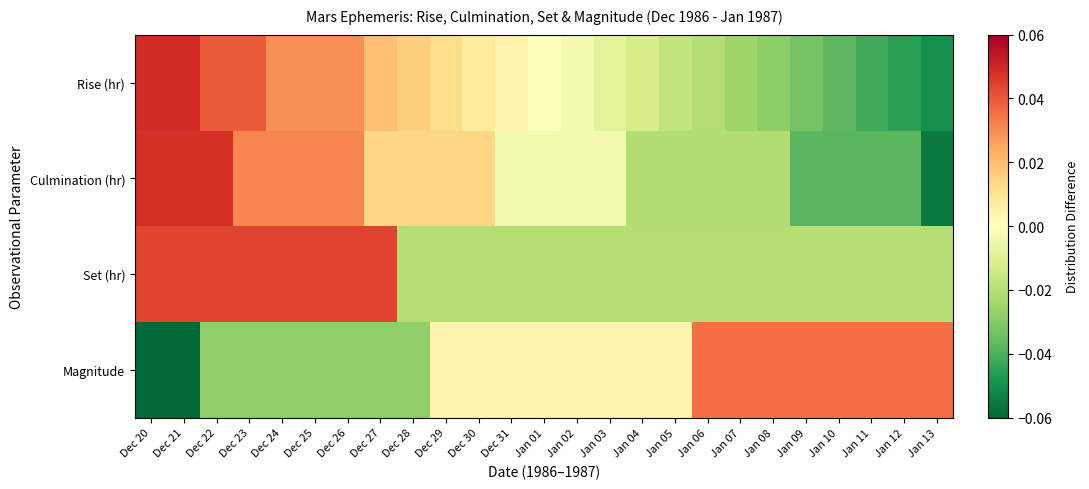

At Dec 30, list the series in order from largest to smallest.

Culmination (hr), Rise (hr), Magnitude, Set (hr)